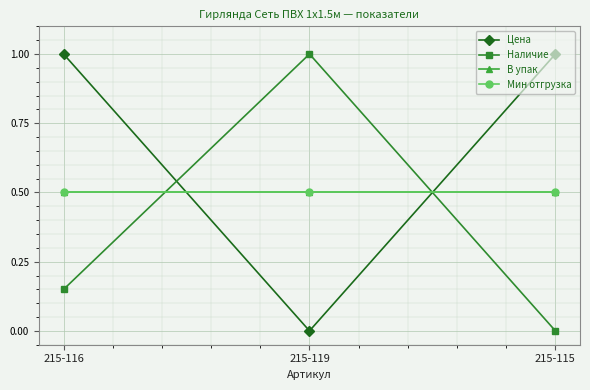

Is this an area chart (filled region under the line)?

No